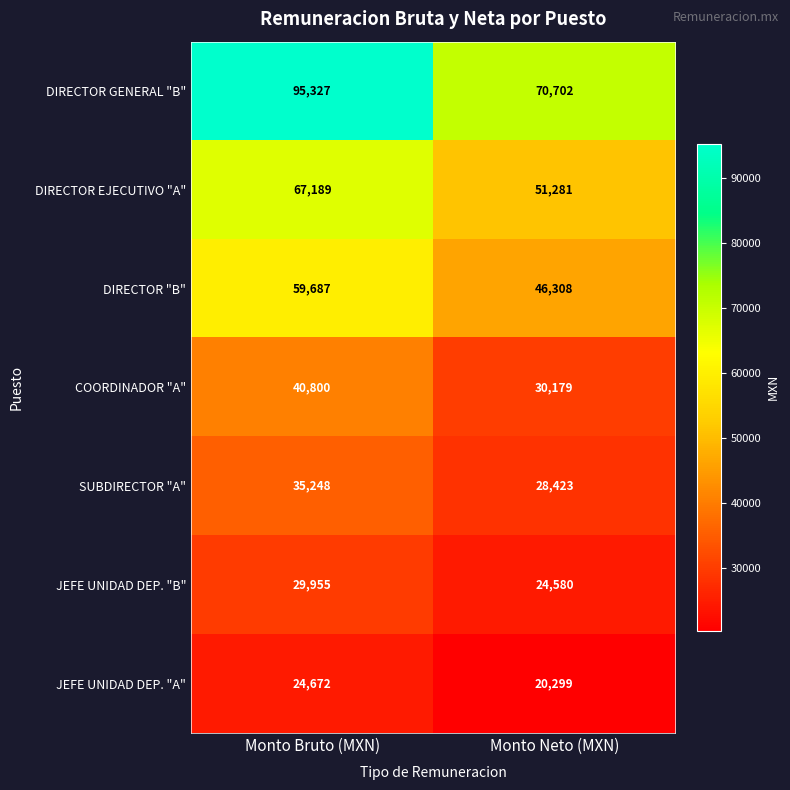

What is the sum of all JEFE UNIDAD DEP. "B" values?

54535